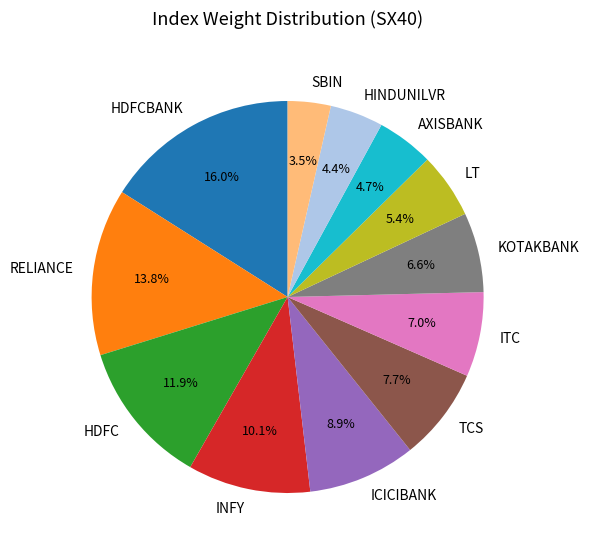

To the nearest percent, what portion does ICICIBANK represent?

9%